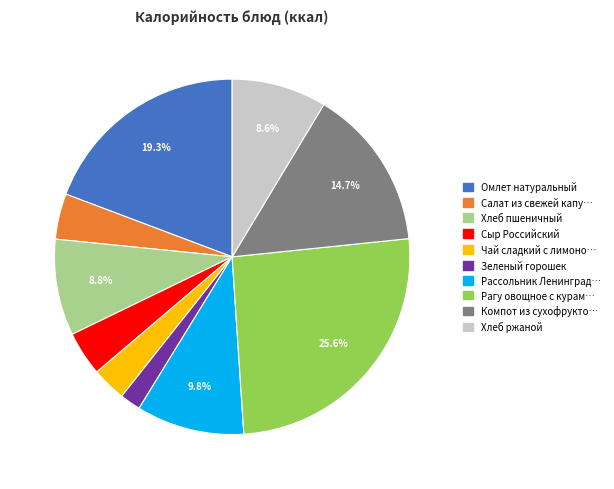

Is there a majority slice in this chart?

No